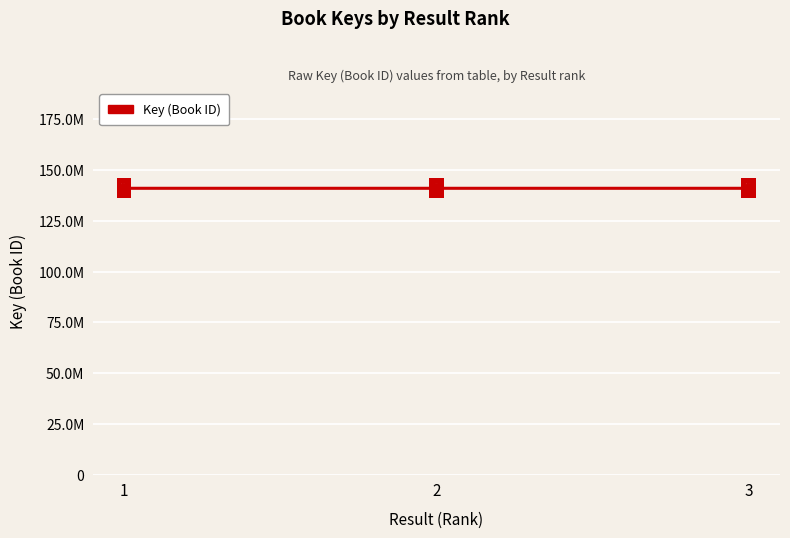

Which has a higher value, 3 or 2?

2